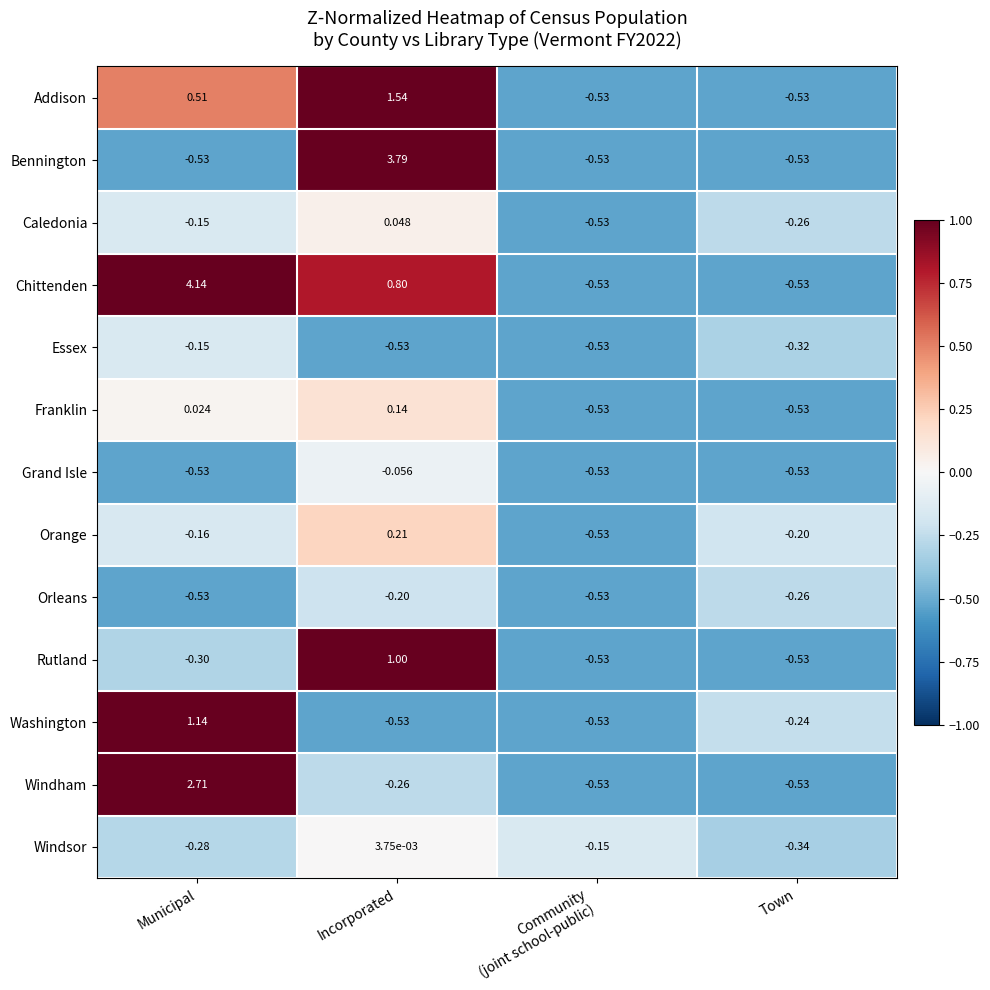

At which category is the sum across all series the highest?

Incorporated